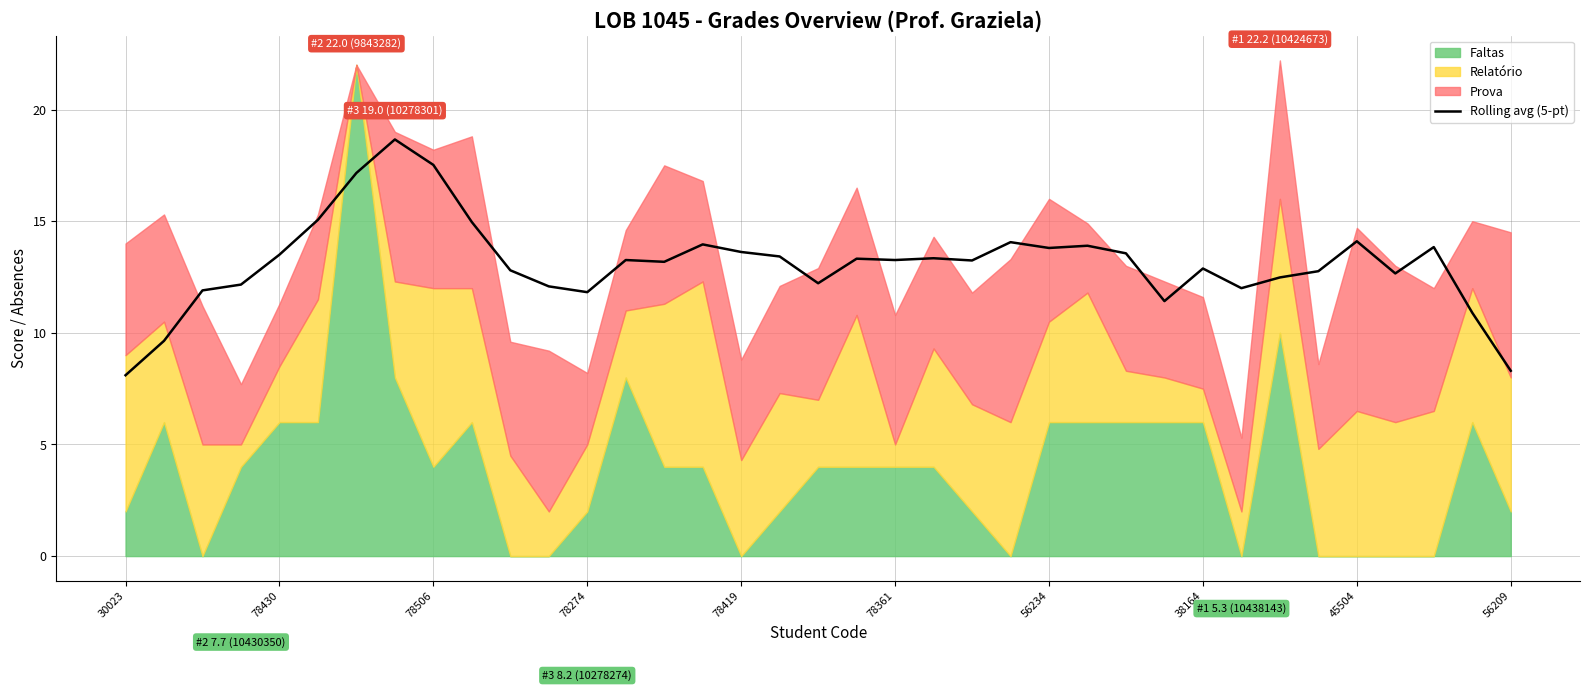

How many interior local peaks (higher than both neighbors) does the data have?

10